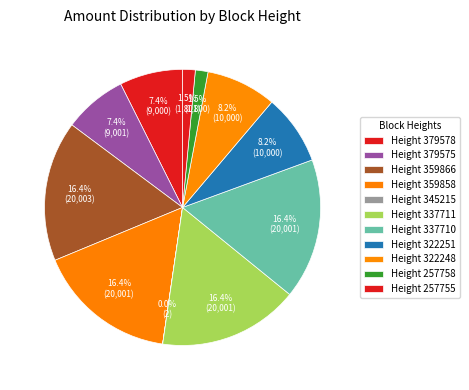

How many slices are in this pie chart?

11